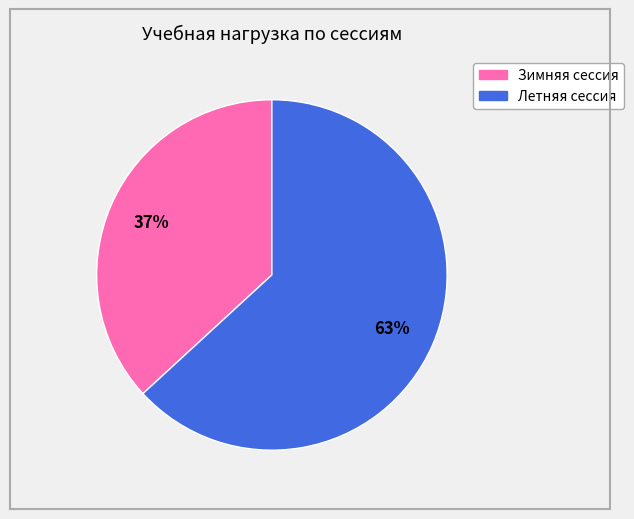

To the nearest percent, what portion does Зимняя сессия represent?

37%